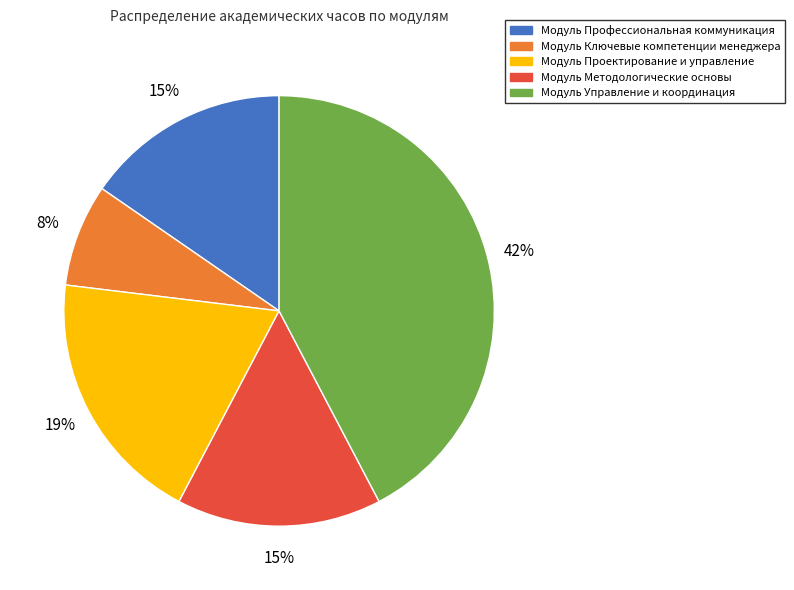

The Модуль Ключевые компетенции менеджера slice represents 23% of the pie. True or false?

False